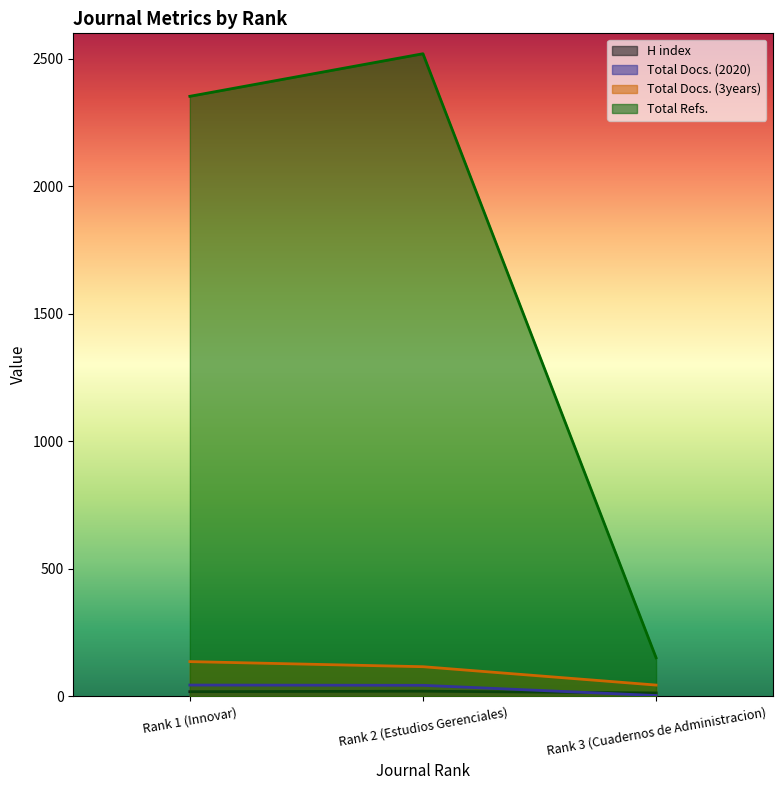

Reading right to left, extract all data points from this chart.

H index: Rank 3 (Cuadernos de Administracion)=13	Rank 2 (Estudios Gerenciales)=20	Rank 1 (Innovar)=18
Total Docs. (2020): Rank 3 (Cuadernos de Administracion)=3	Rank 2 (Estudios Gerenciales)=43	Rank 1 (Innovar)=44
Total Docs. (3years): Rank 3 (Cuadernos de Administracion)=44	Rank 2 (Estudios Gerenciales)=116	Rank 1 (Innovar)=136
Total Refs.: Rank 3 (Cuadernos de Administracion)=151	Rank 2 (Estudios Gerenciales)=2520	Rank 1 (Innovar)=2353